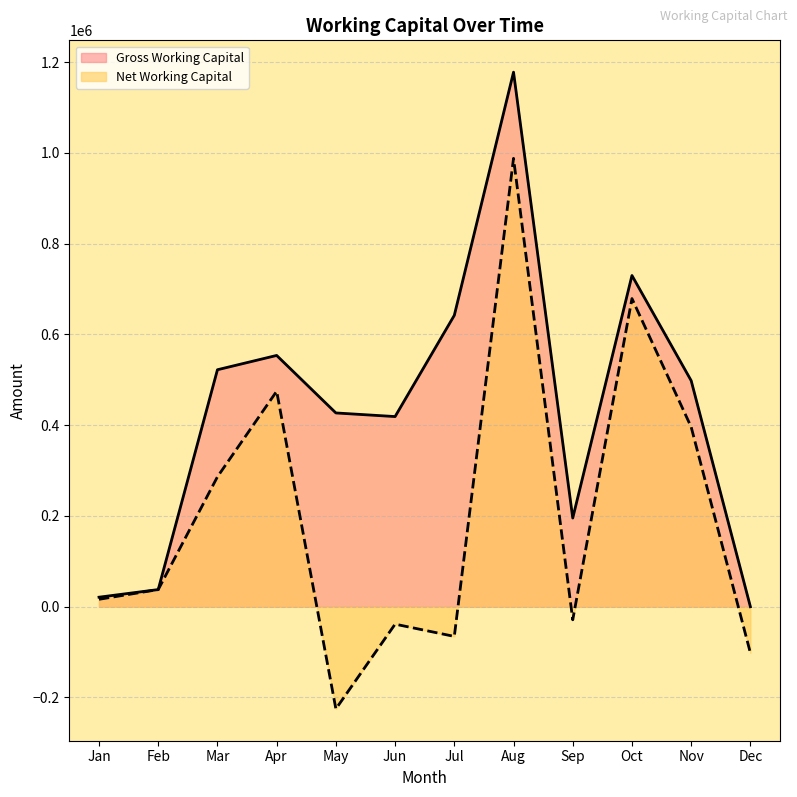

Does the chart display data point markers on the line(s)?

No